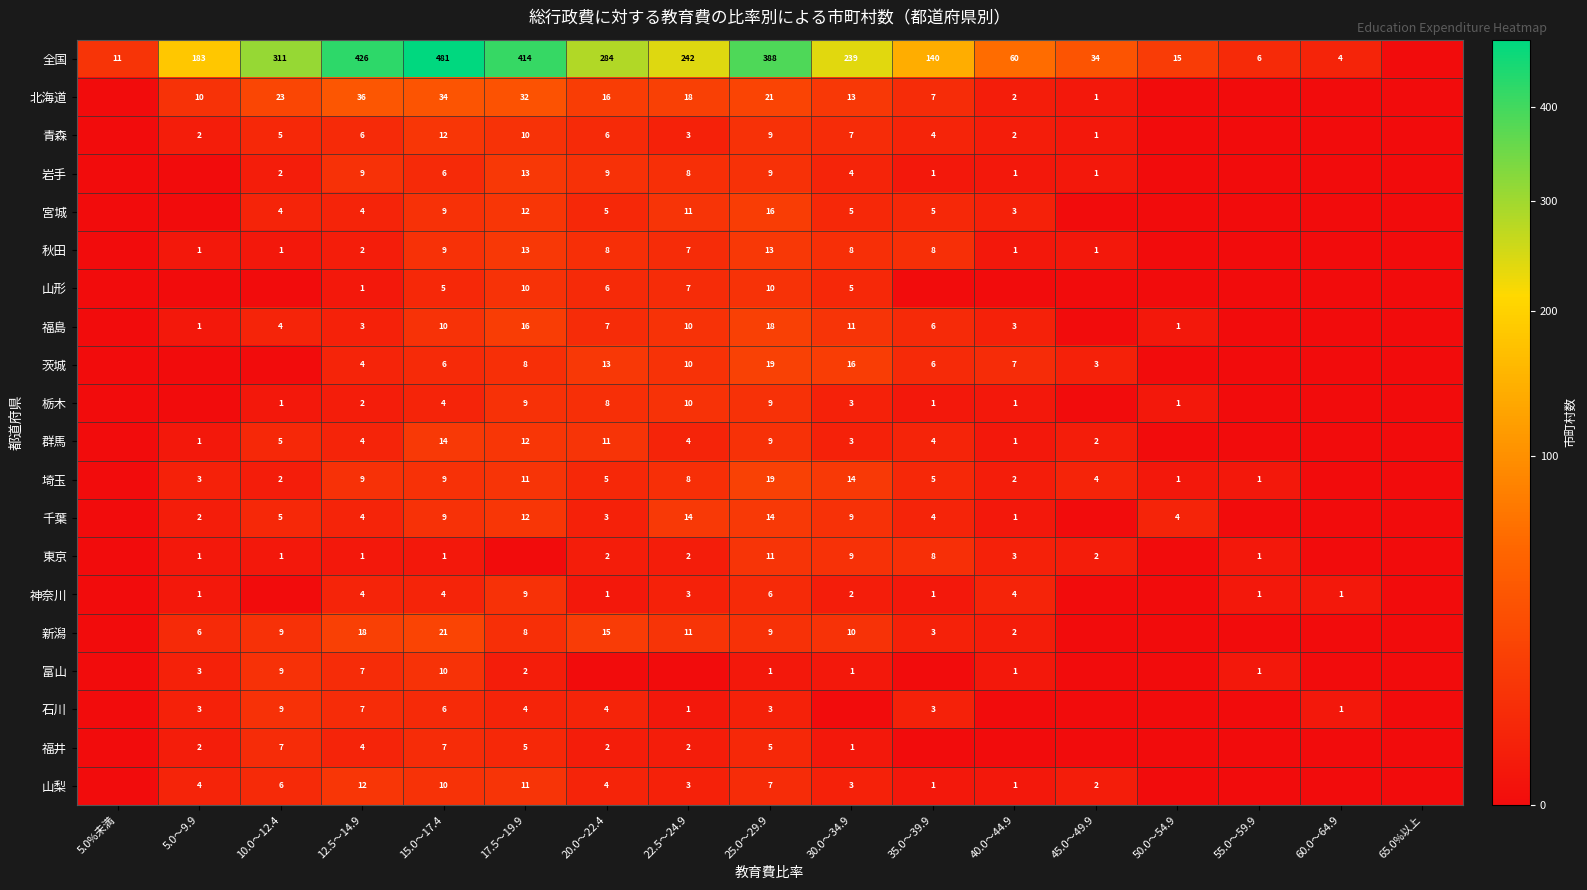

Is the value of 茨城 at 25.0～29.9 greater than the value of 栃木 at 25.0～29.9?

Yes